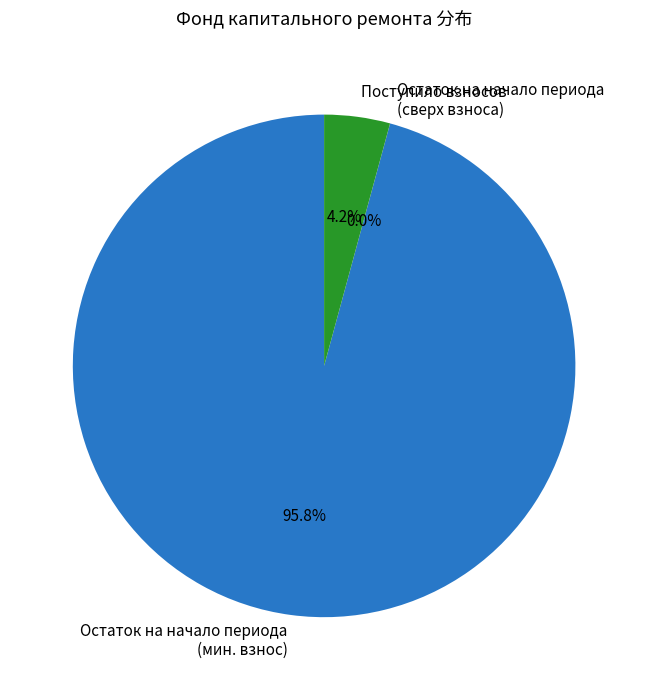

What portion of the pie excludes Остаток на начало периода (мин. взнос)?

4.2%